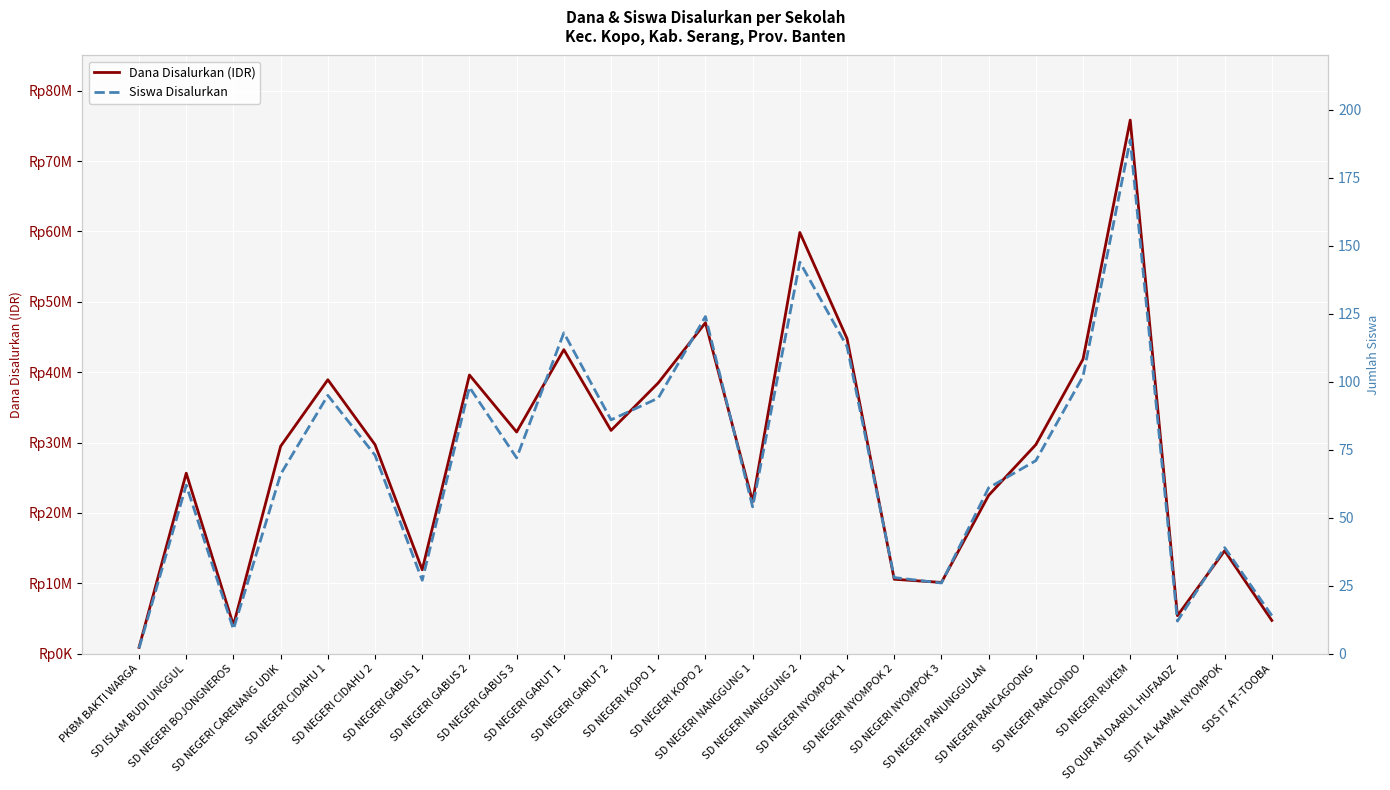

What is the difference between the maximum and second lowest values in the Siswa Disalurkan series?

180